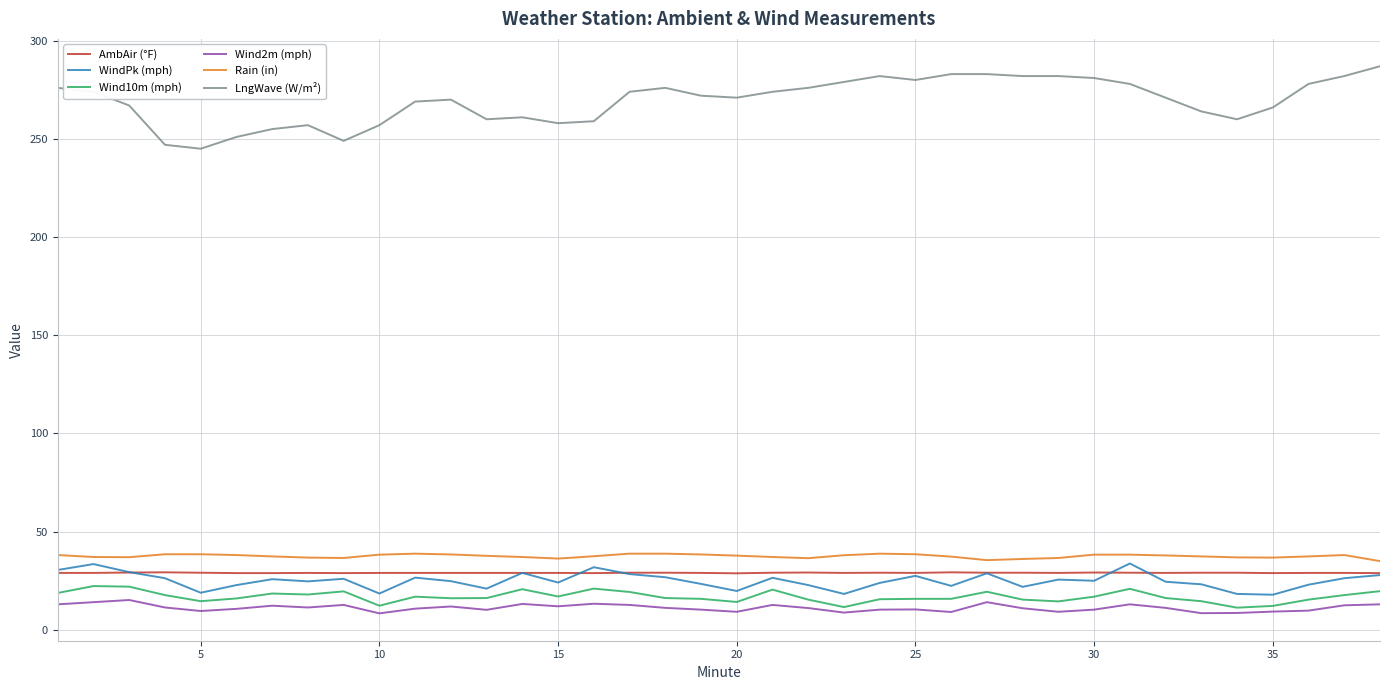

What is the difference between the second highest and minimum values in the Rain (in) series?

3.8